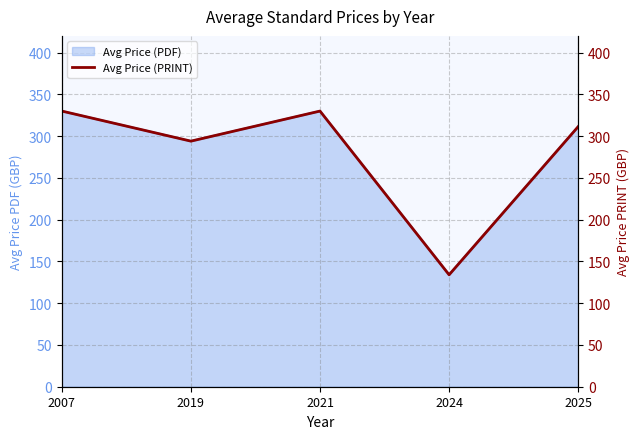

Is it true that the value at 2021 is 94.0?

False